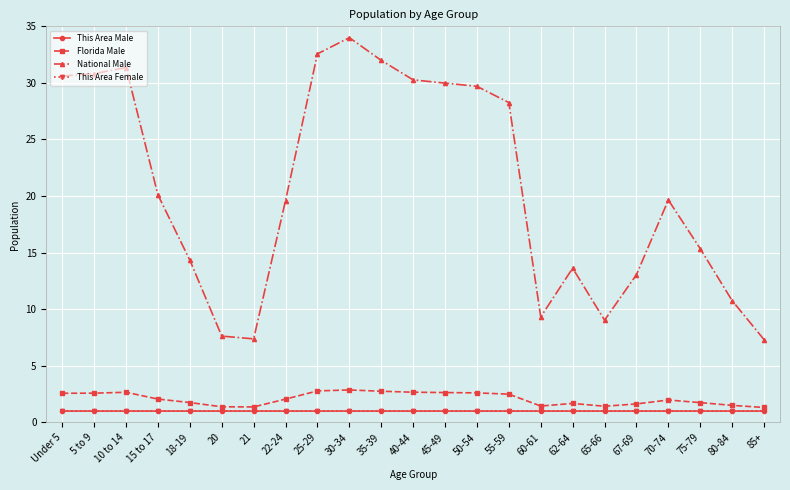

What is the maximum value shown in the chart?

34.0